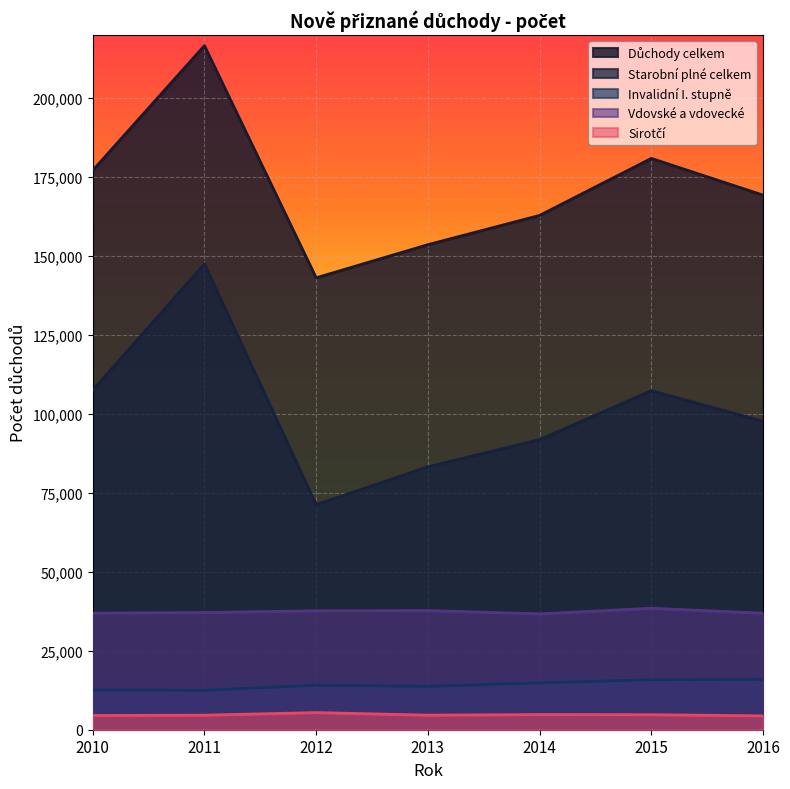

Reading left to right, transcribe all the data shown in this chart.

Důchody celkem: 2010=177098	2011=216628	2012=143117	2013=153606	2014=162875	2015=180927	2016=169298
Starobní plné celkem: 2010=107518	2011=147543	2012=71273	2013=83252	2014=91876	2015=107357	2016=97696
Invalidní I. stupně: 2010=12614	2011=12486	2012=14095	2013=13729	2014=14828	2015=15837	2016=15938
Vdovské a vdovecké: 2010=36927	2011=37118	2012=37672	2013=37743	2014=36687	2015=38473	2016=36903
Sirotčí: 2010=4503	2011=4606	2012=5429	2013=4609	2014=4806	2015=4762	2016=4391